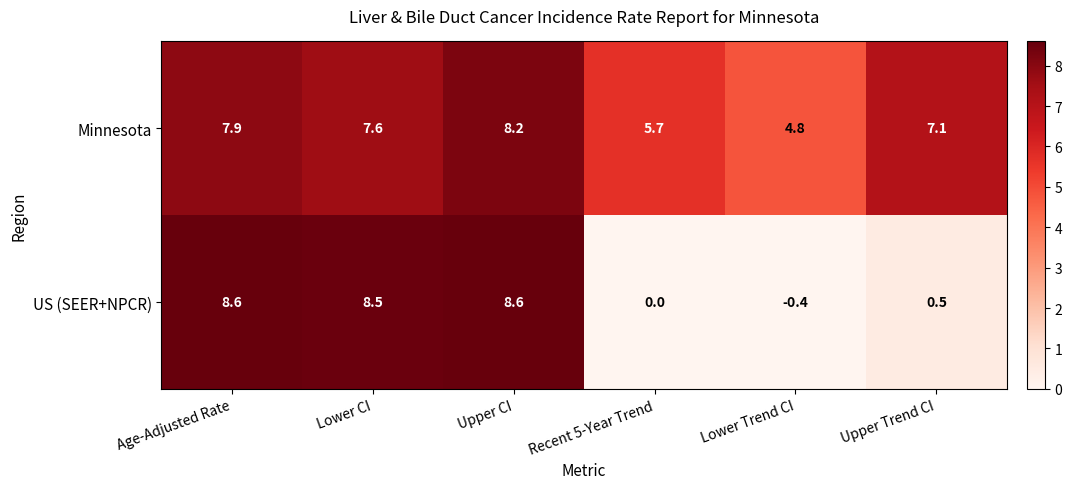

List the series in order of their overall mean, lowest first.

US (SEER+NPCR), Minnesota